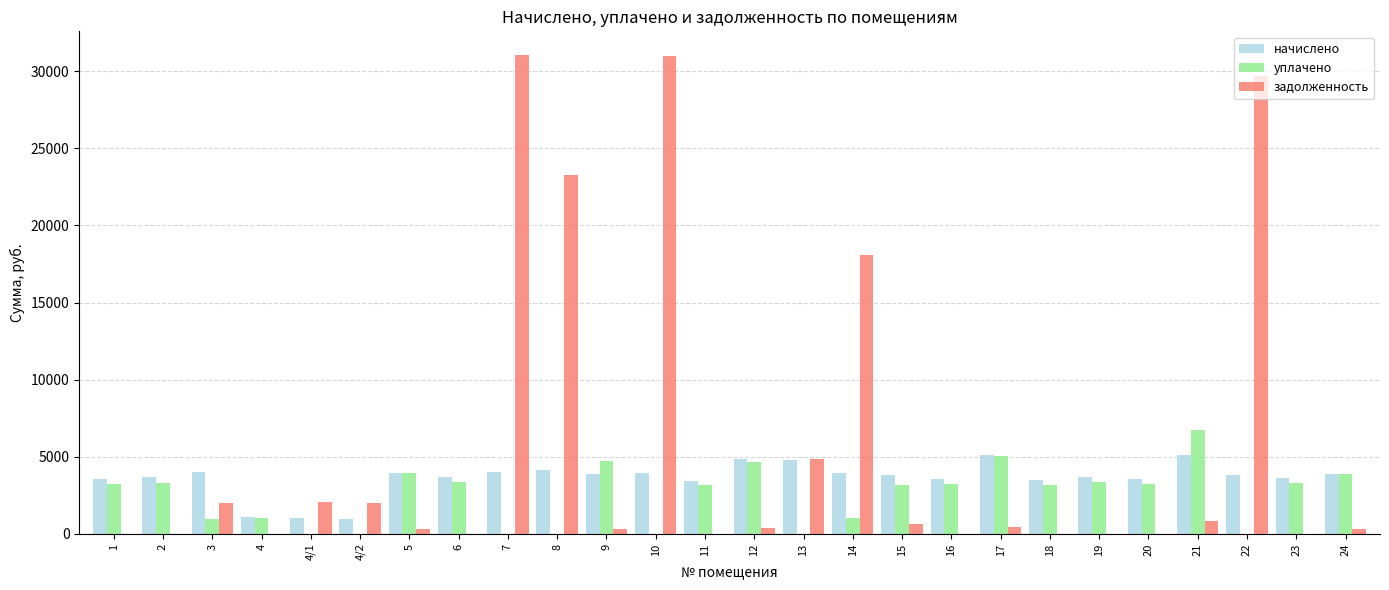

The начислено series shows 841.1 at 10. True or false?

False